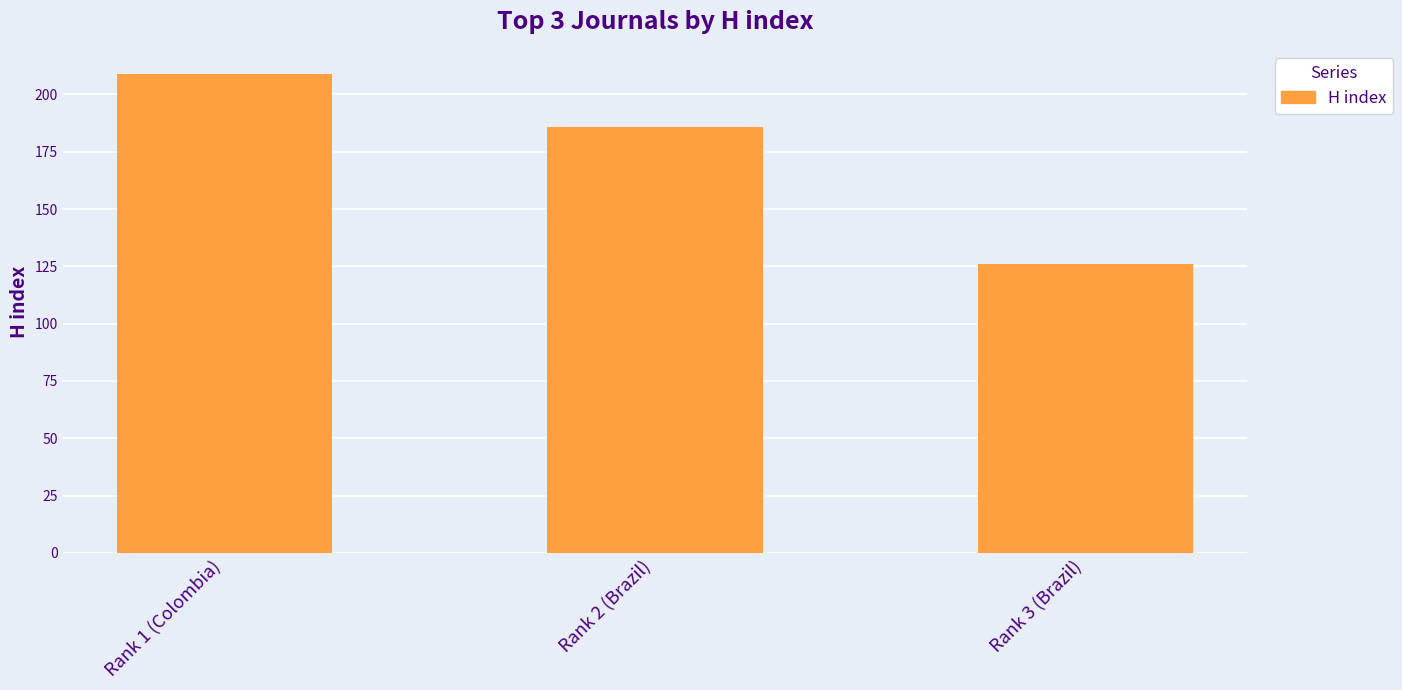

What is the difference between the second highest and minimum values?

60